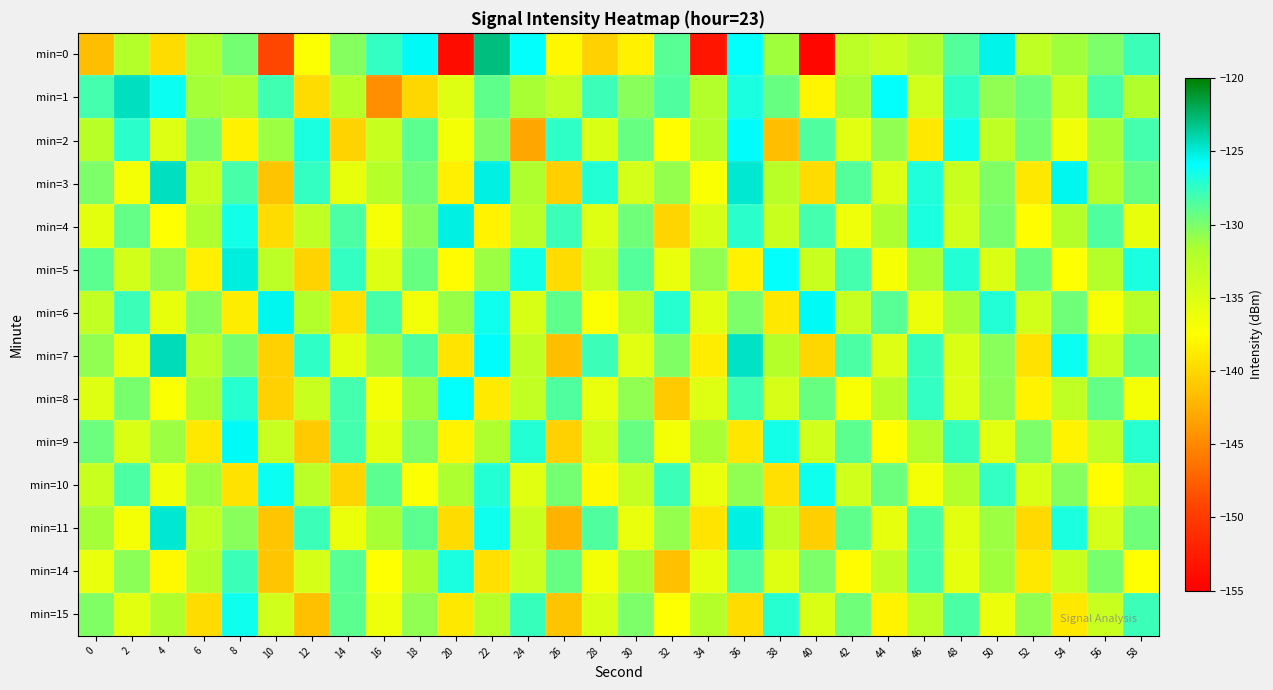

How many data points does each series have?

30